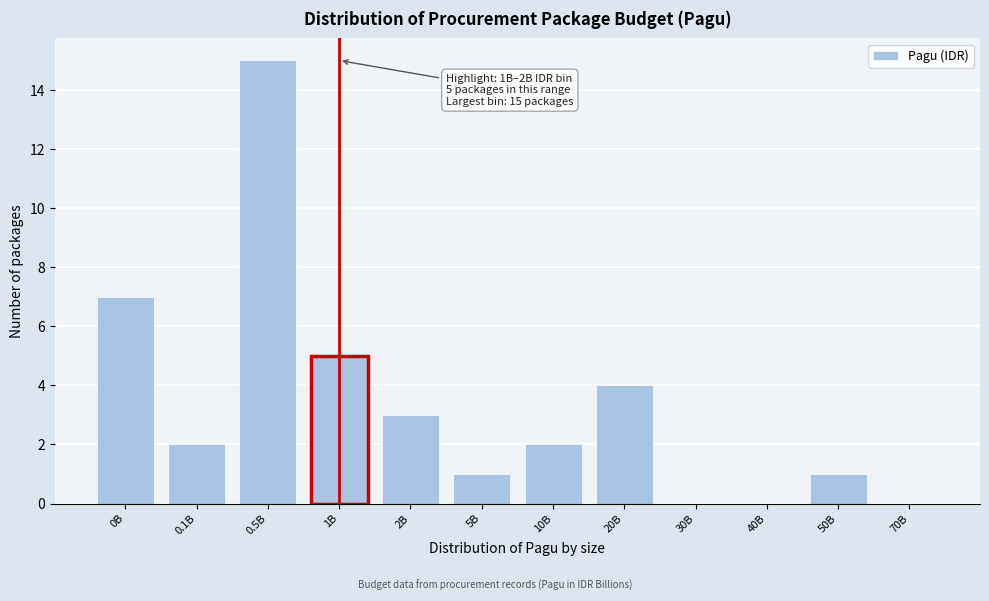

Reading left to right, what are all the values shown in this chart?

0B=7	0.1B=2	0.5B=15	1B=5	2B=3	5B=1	10B=2	20B=4	30B=0	40B=0	50B=1	70B=0